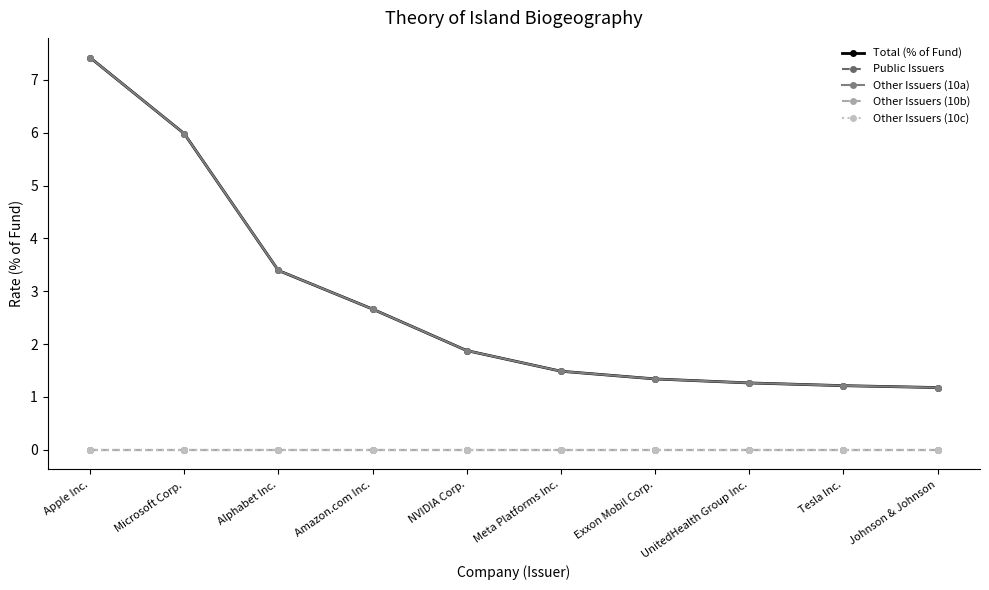

Is this an area chart (filled region under the line)?

No